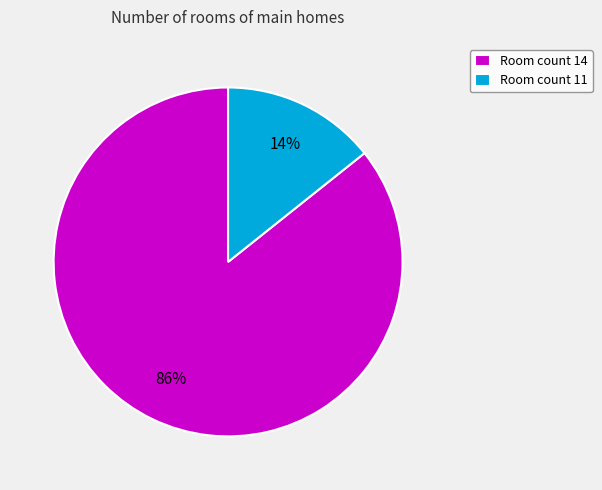

To the nearest percent, what portion does Room count 14 represent?

86%